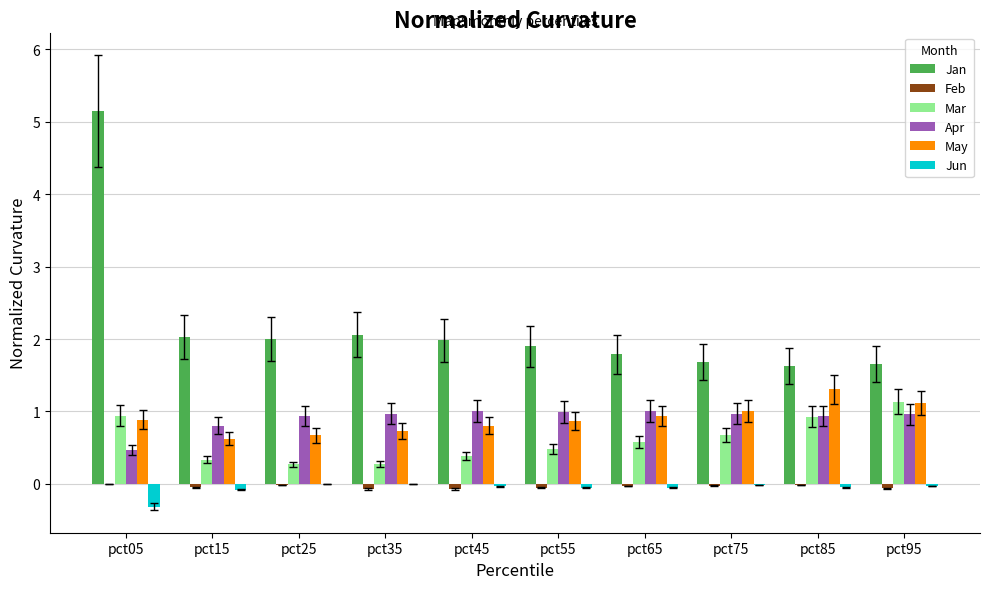

Between pct05 and pct55, which series saw the biggest shift?

Jan